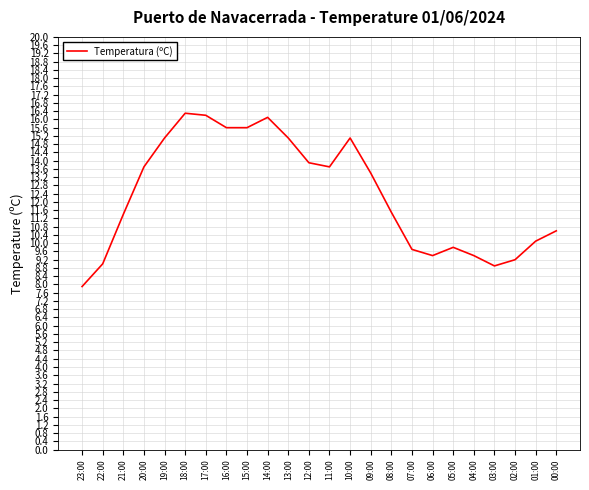

What is the greatest value displayed?

16.3